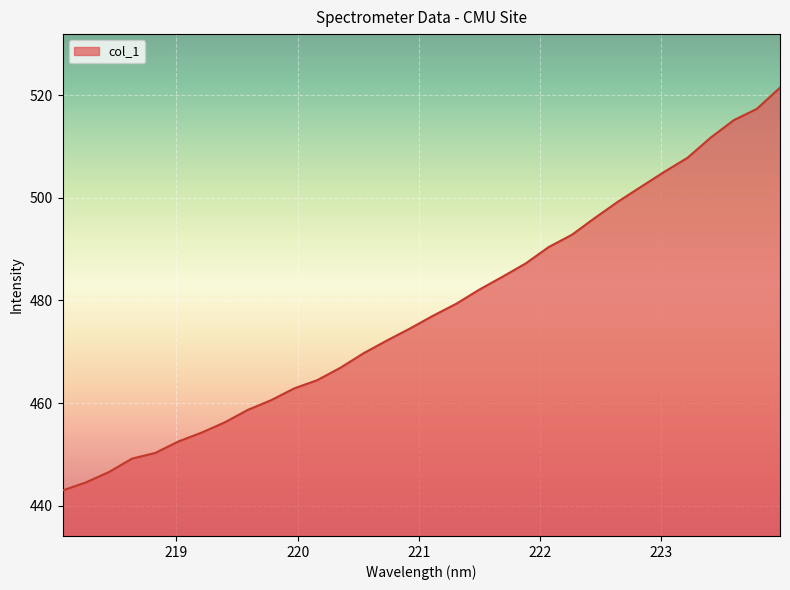

Does the chart display data point markers on the line(s)?

No